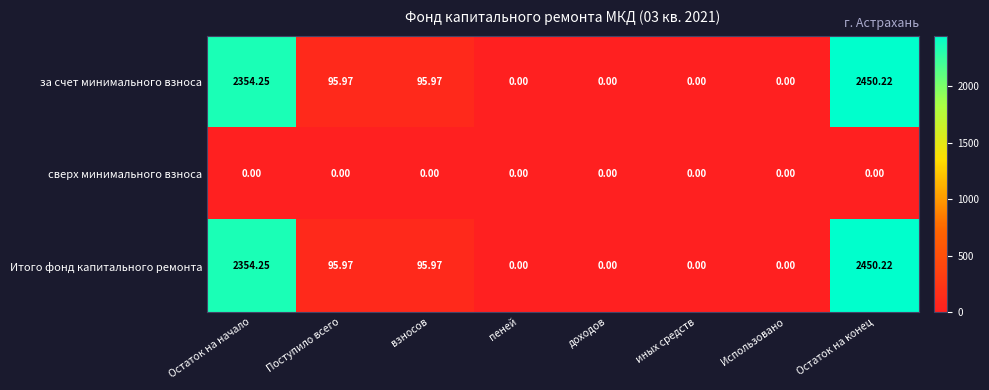

At which category is the sum across all series the highest?

Остаток на конец